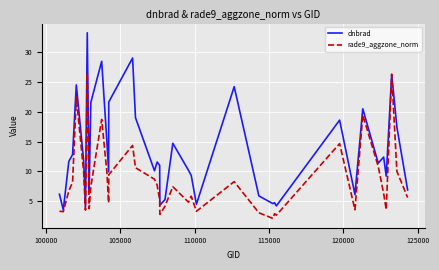

Which series has the largest total across all categories?

dnbrad